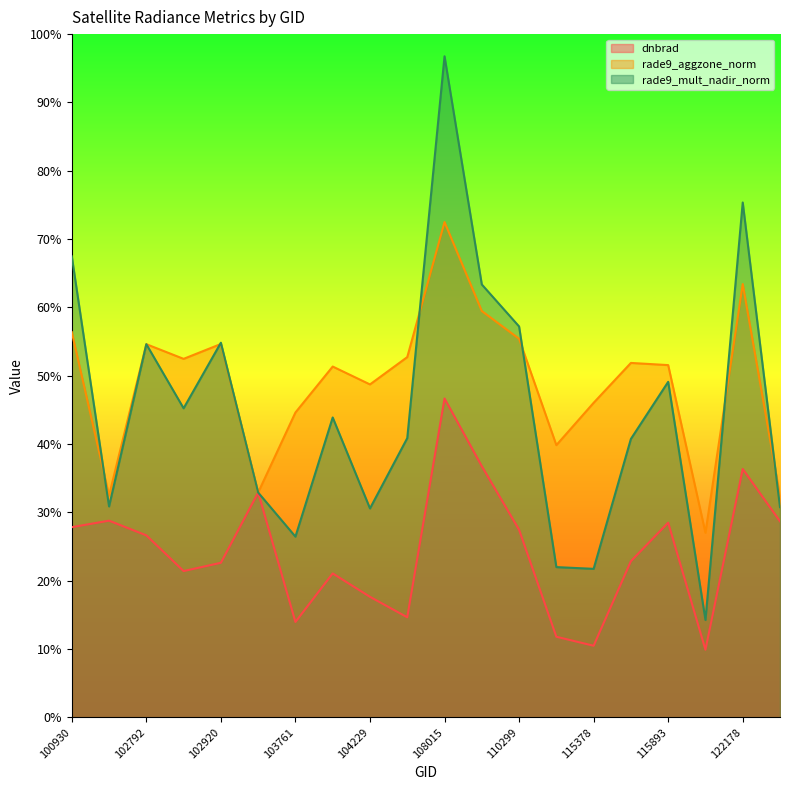

Where is the first local maximum for dnbrad?

102671